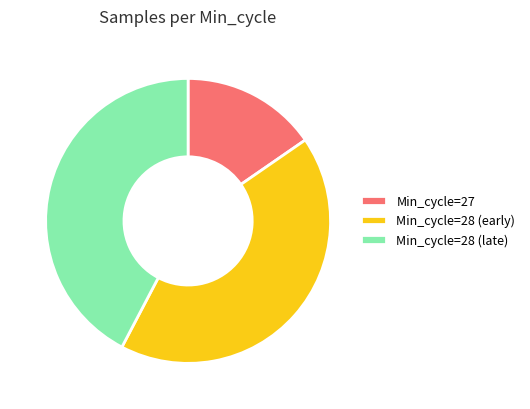

Approximately how many times larger is the value at Min_cycle=28 (early) compared to Min_cycle=28 (late)?

1.0